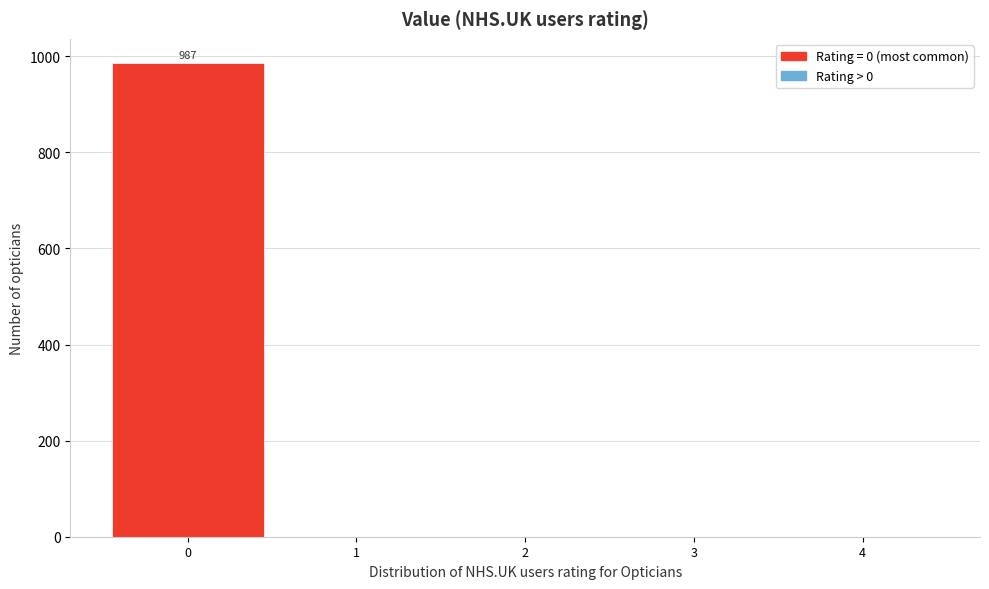

Reading right to left, what are all the values shown in this chart?

4=0	3=0	2=0	1=0	0=987